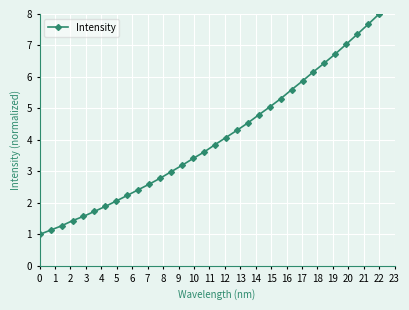

Count the number of data series in this chart.

1